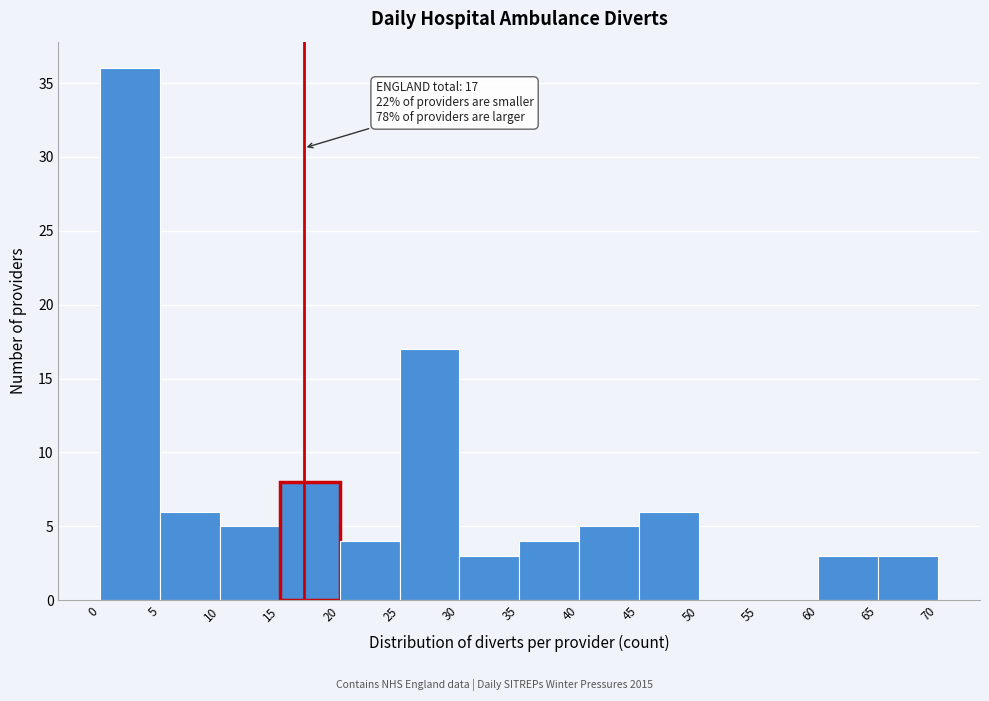

Over which range of the x-axis is the bar tallest?

0 to 5